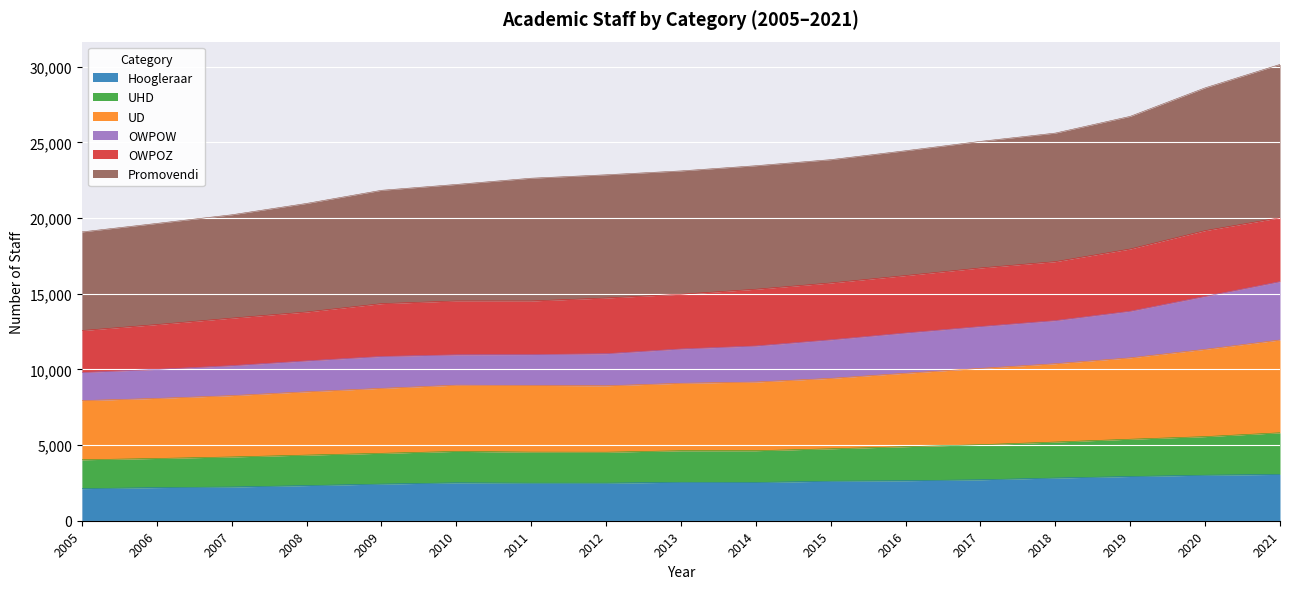

What is the minimum value for Hoogleraar?

2118